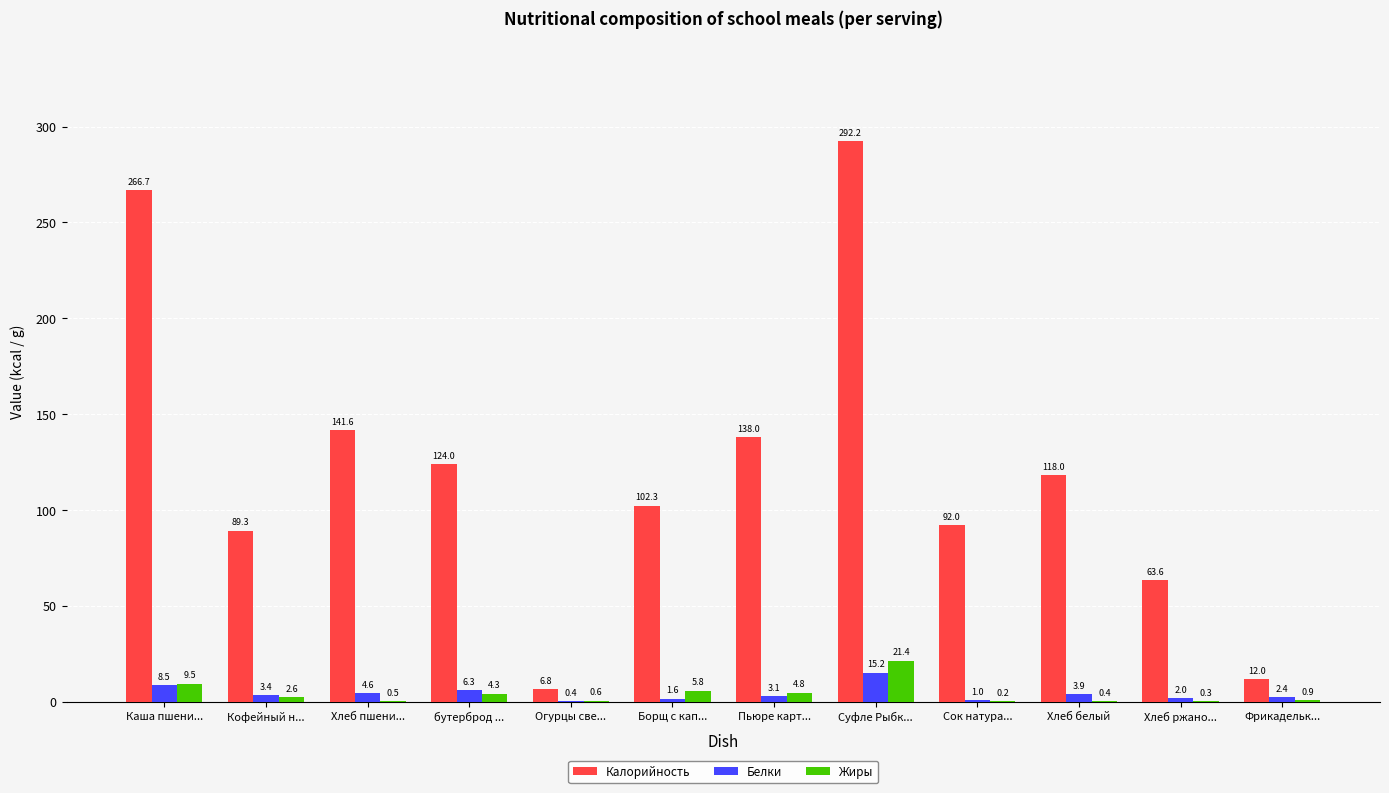

How many data points does each series have?

12